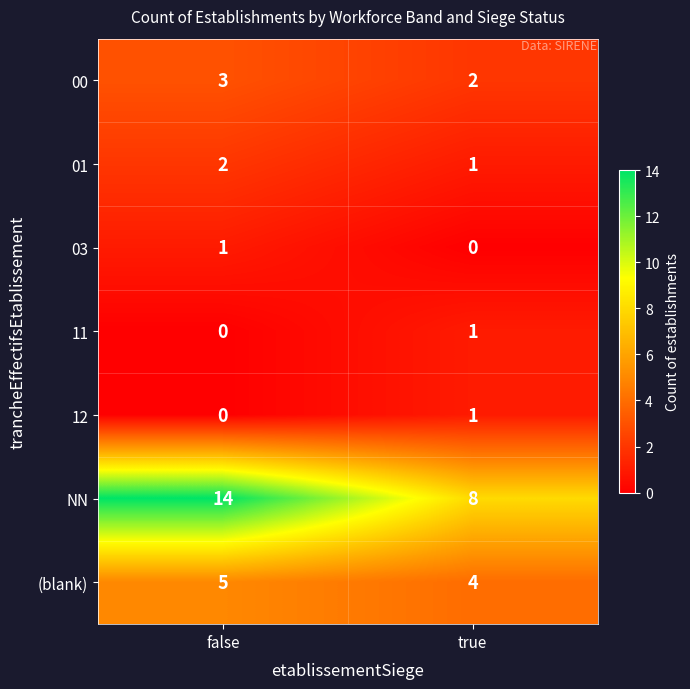

What is the greatest value displayed?

14